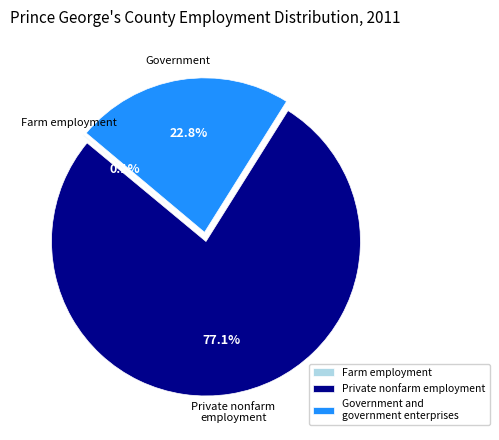

Which slice is the largest?

Private nonfarm employment